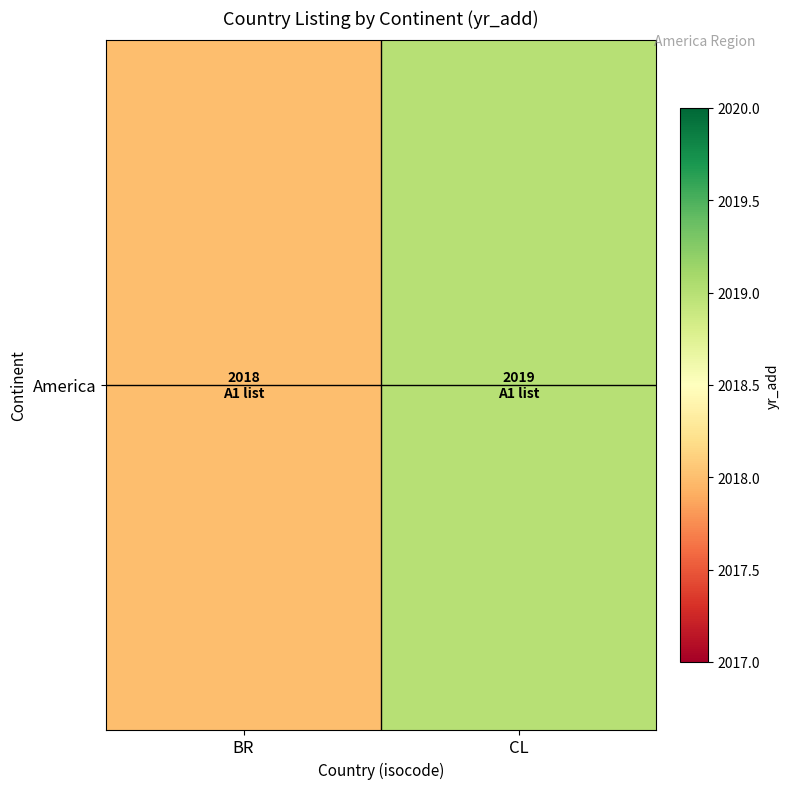

At which category does the chart reach its minimum across all series?

BR